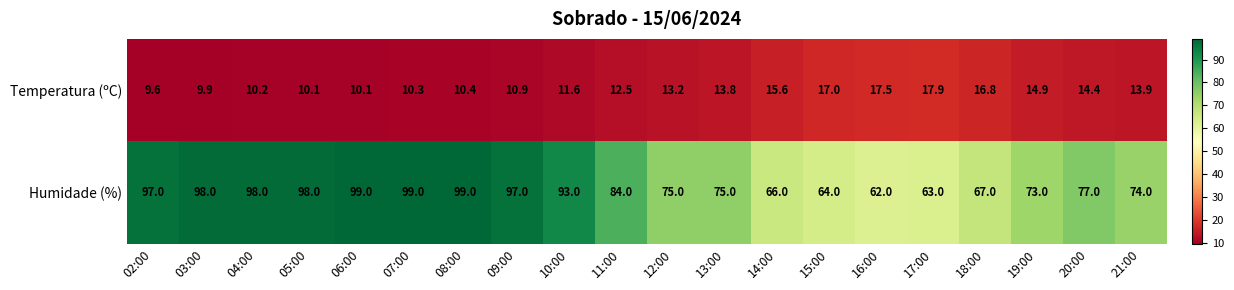

Which label corresponds to the smallest value in the chart?

02:00